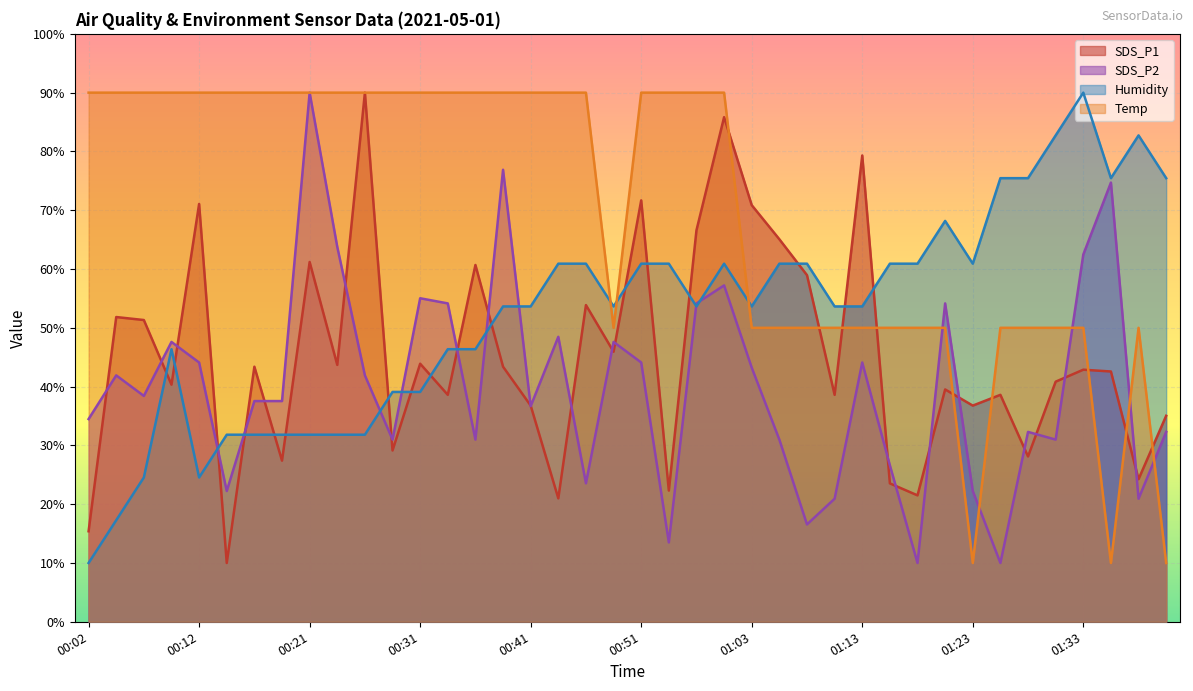

What position from the left is 01:18?

31